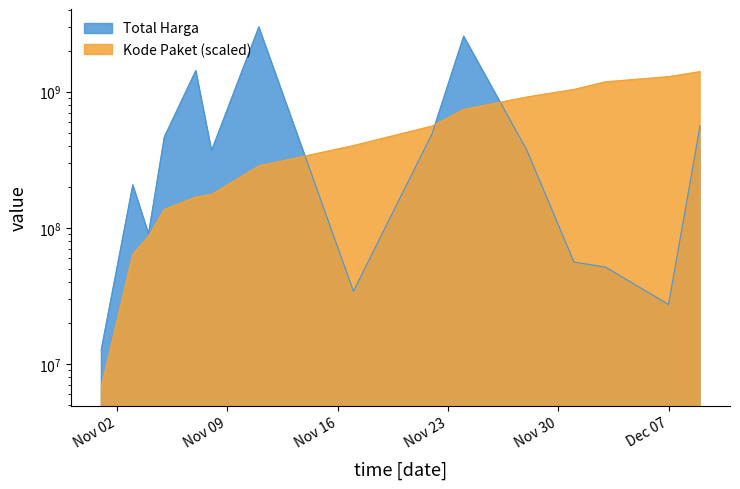

At which category is the sum across all series the highest?

2021-11-24